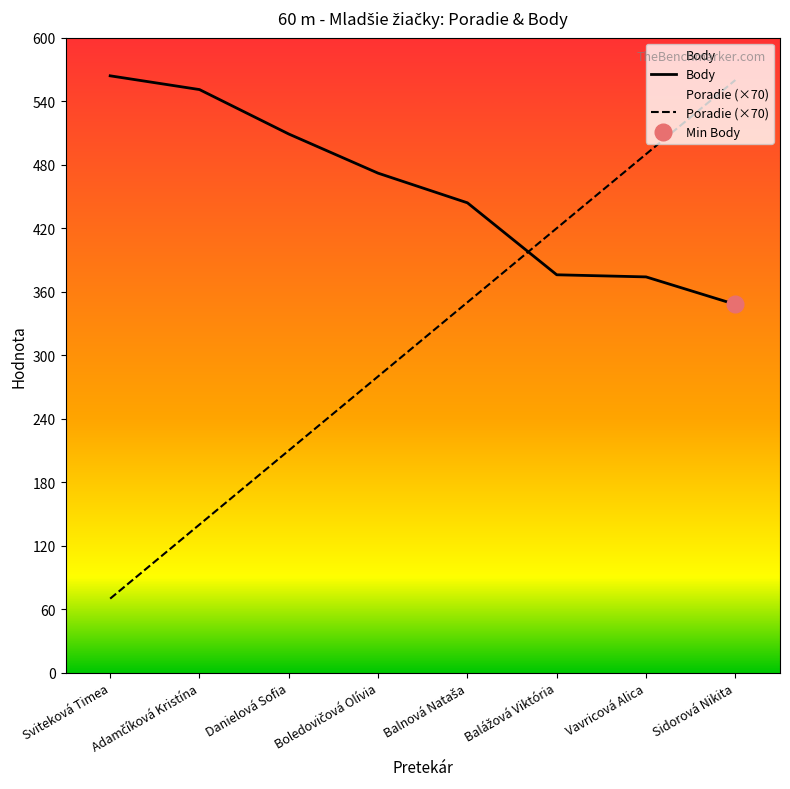

Where does the Poradie series first go above 350?

Balážová Viktória